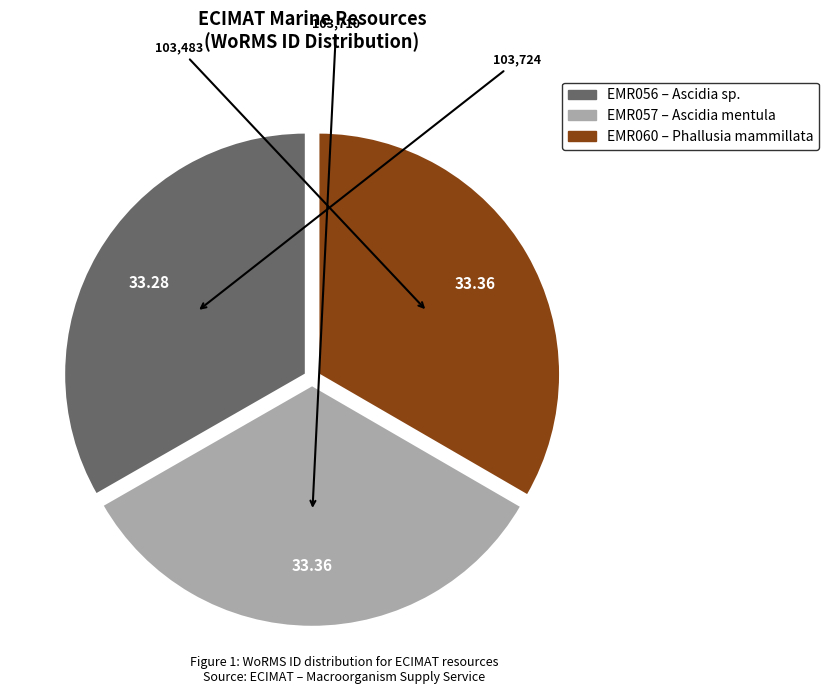

Is the sum of EMR060 and EMR057 greater than half?

Yes